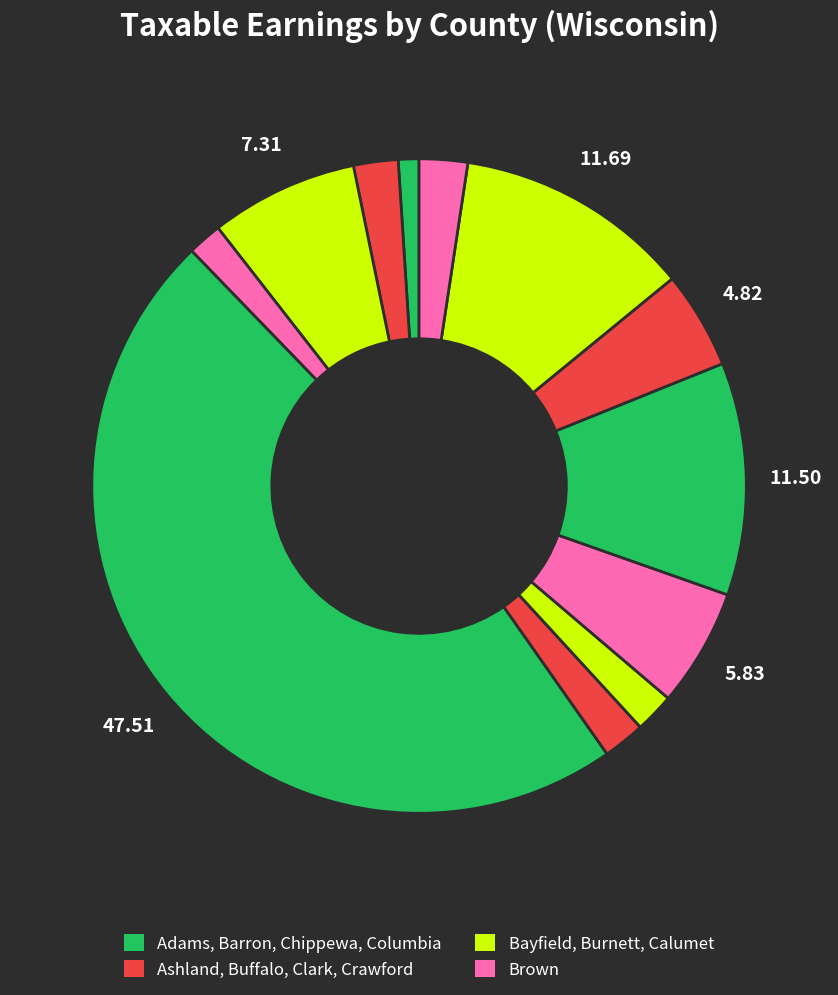

To the nearest percent, what is the average slice percentage?

8%